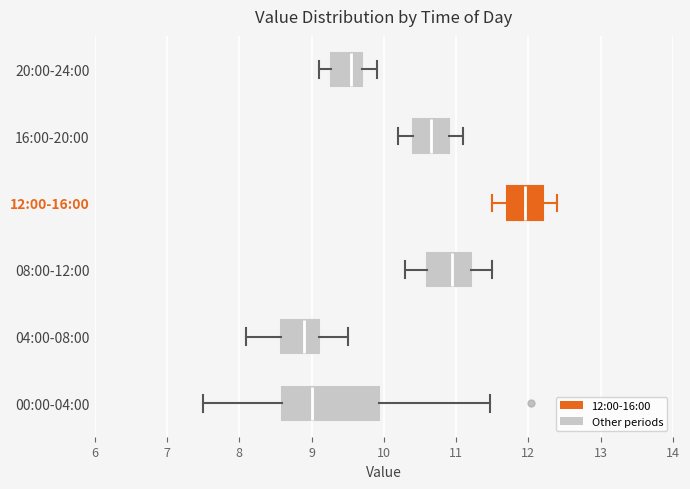

Comparing the boxes themselves (not the whiskers), which one is the widest?

00:00-04:00